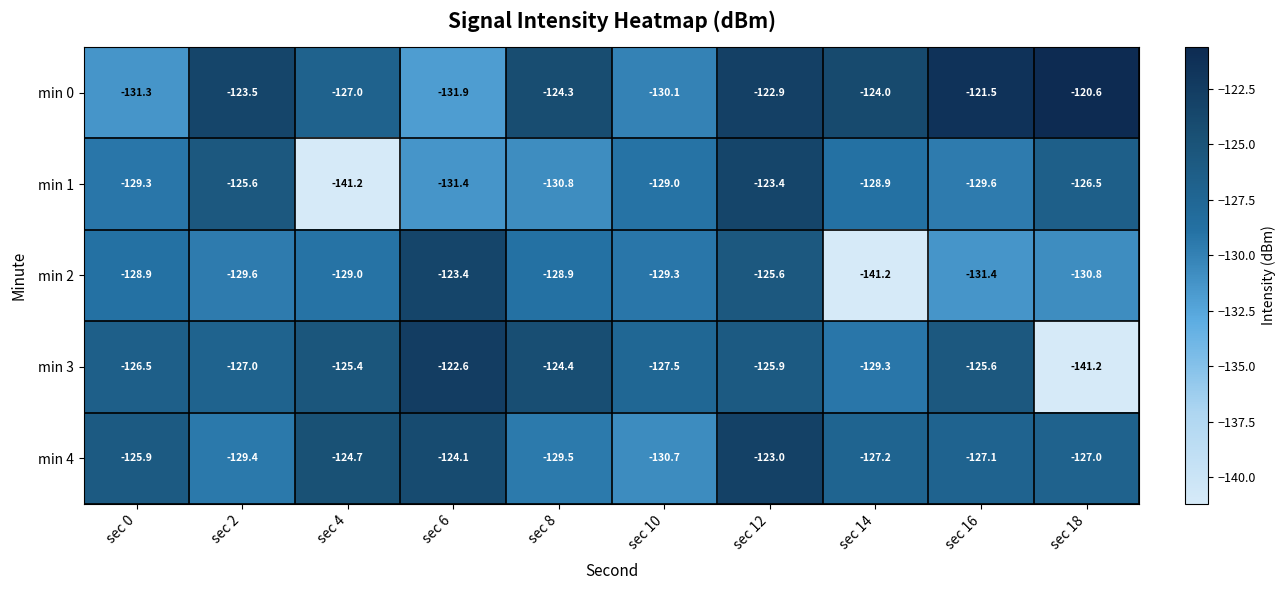

What is the spread (max minus min) of values at sec 14?

17.2